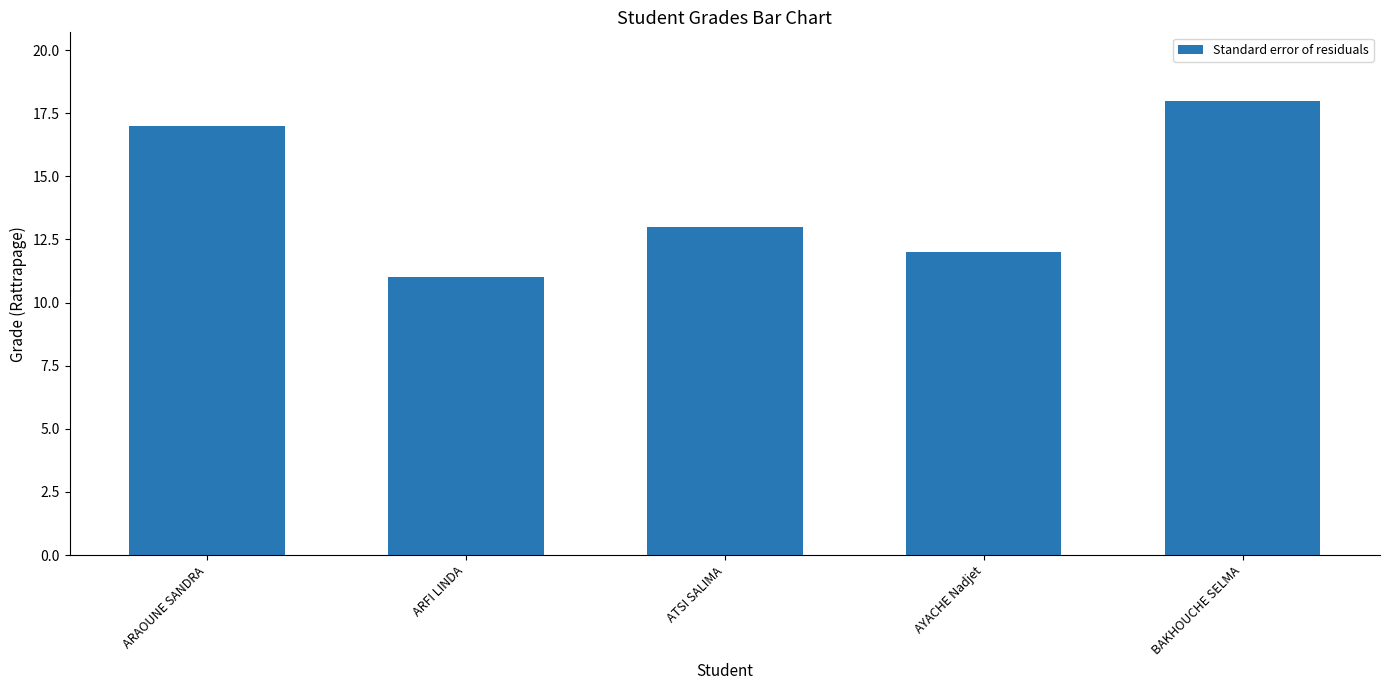

What is the greatest value displayed?

18